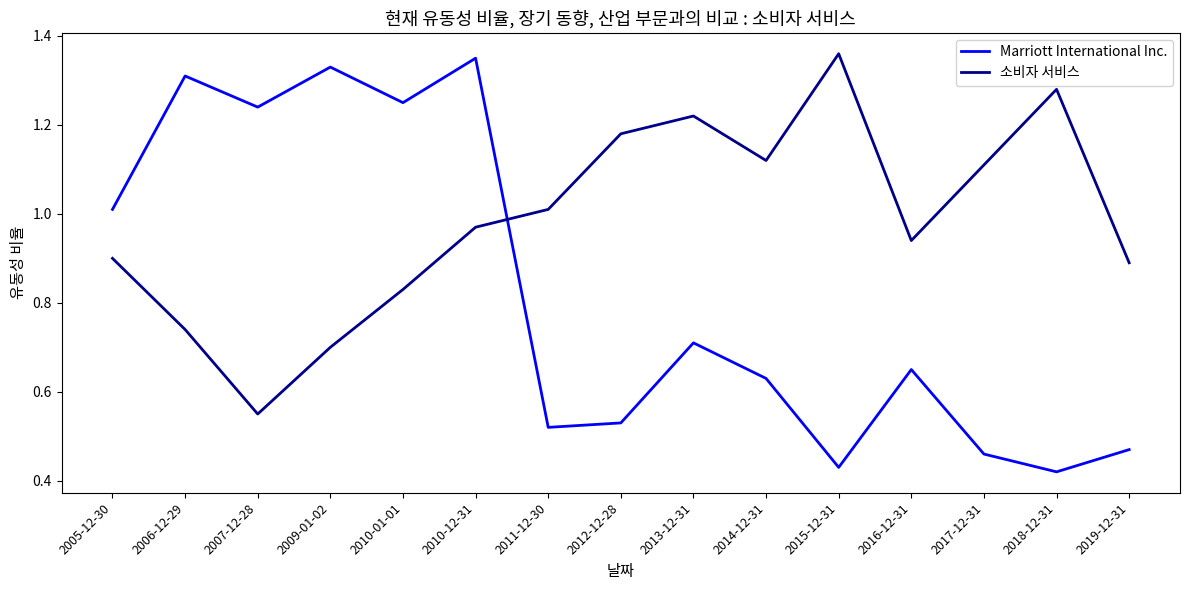

What position from the left is 2019-12-31?

15